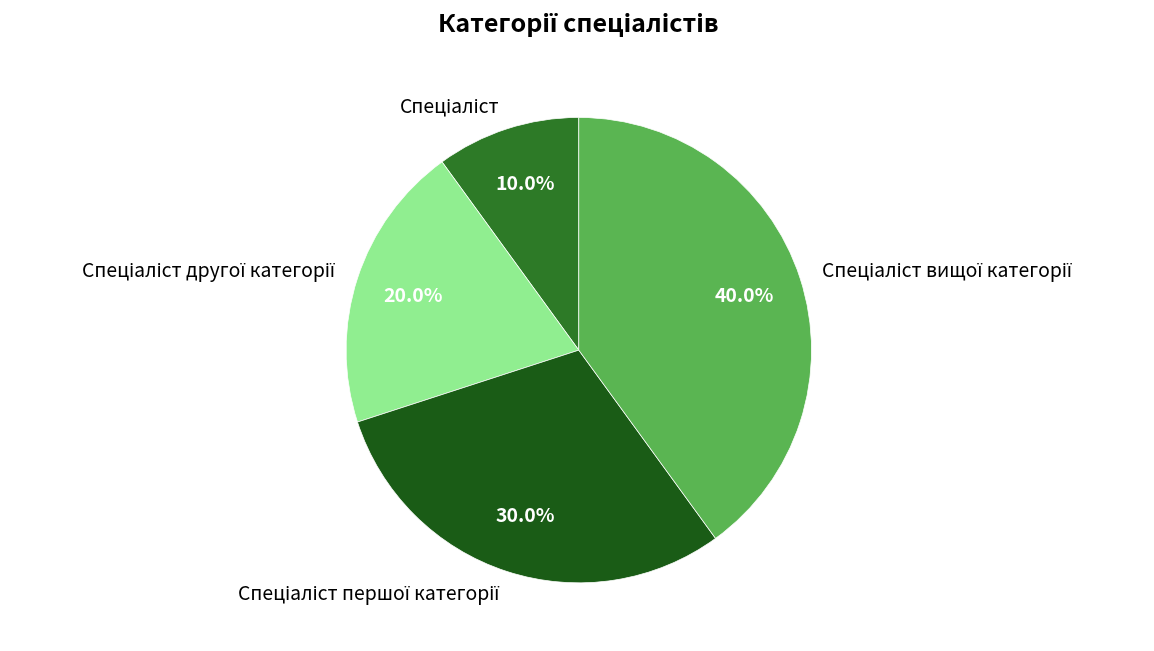

To the nearest percent, what is the difference between the largest and smallest slice percentages?

30%